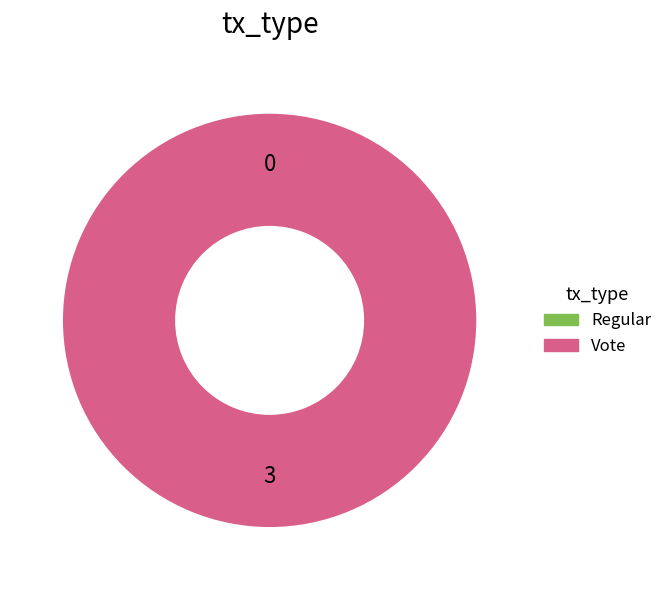

What is the change in value from Regular to Vote?

+3